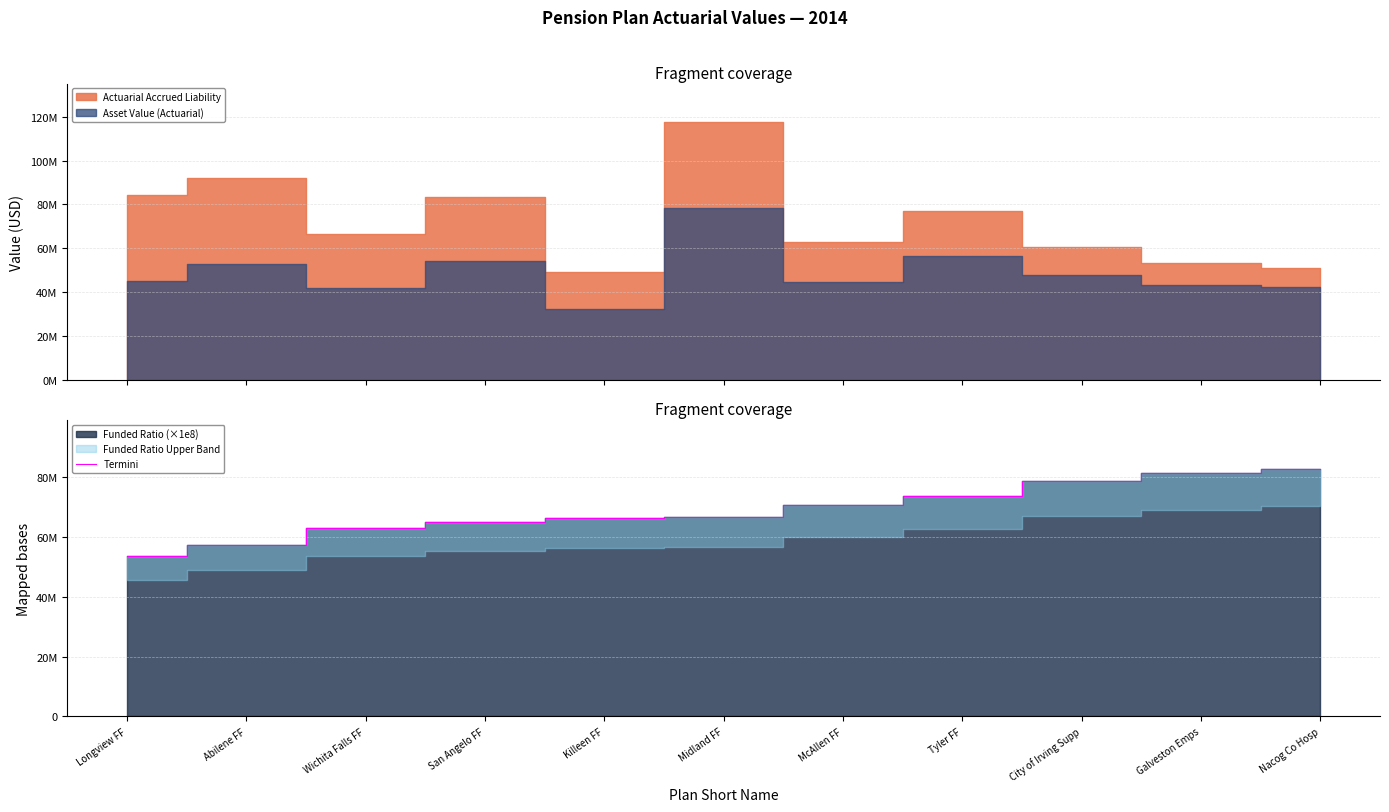

What position from the left is San Angelo FF?

4